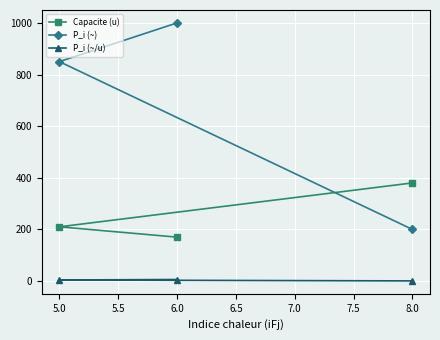

Is this an area chart (filled region under the line)?

No